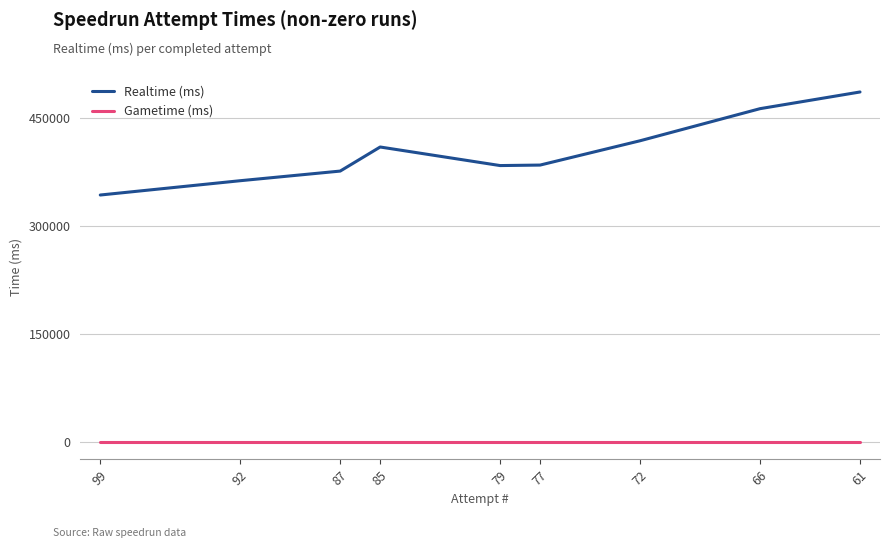

Which series has the largest total across all categories?

Realtime (ms)